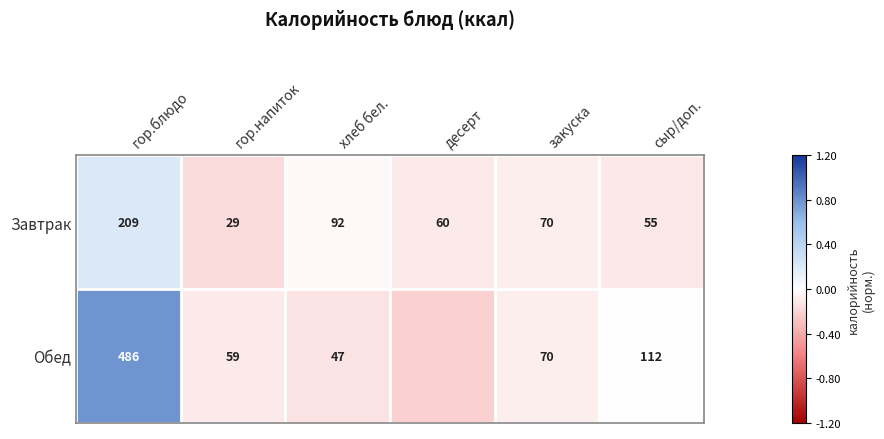

At which label does Завтрак reach its peak?

гор.блюдо